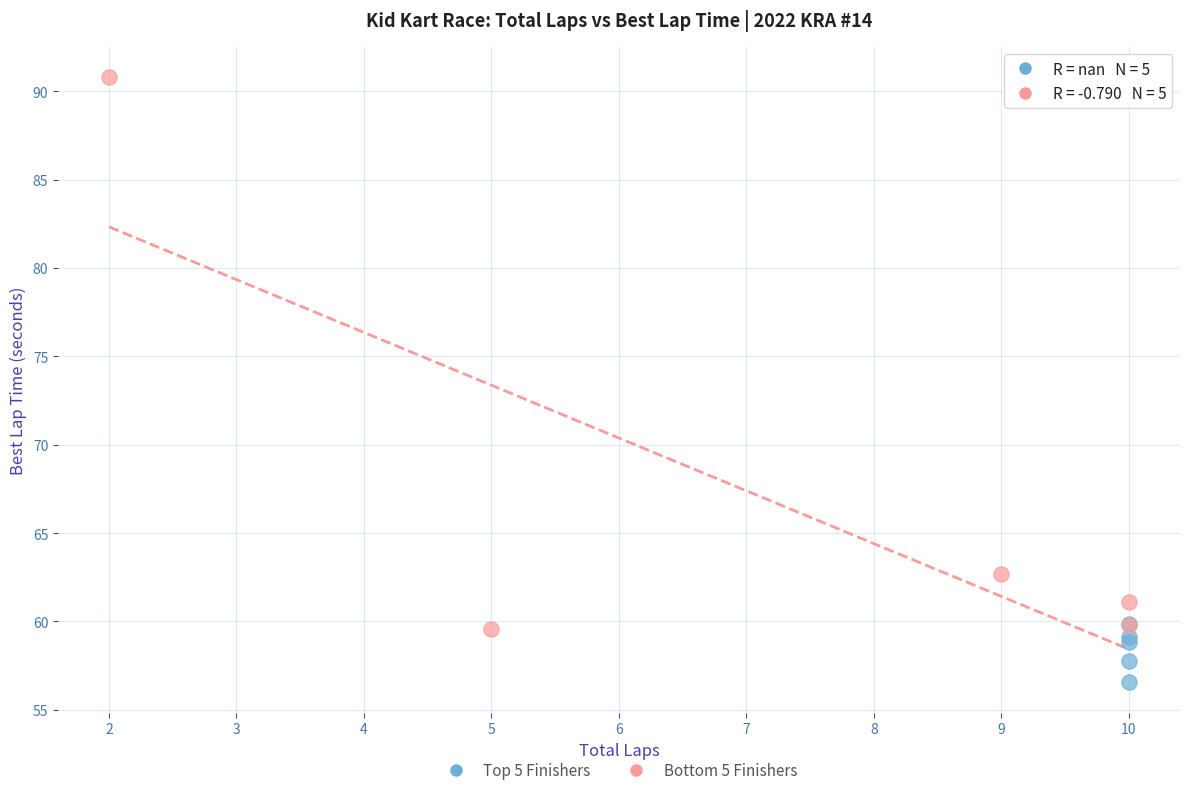

Which series contains the highest Y value?

Bottom 5 Finishers